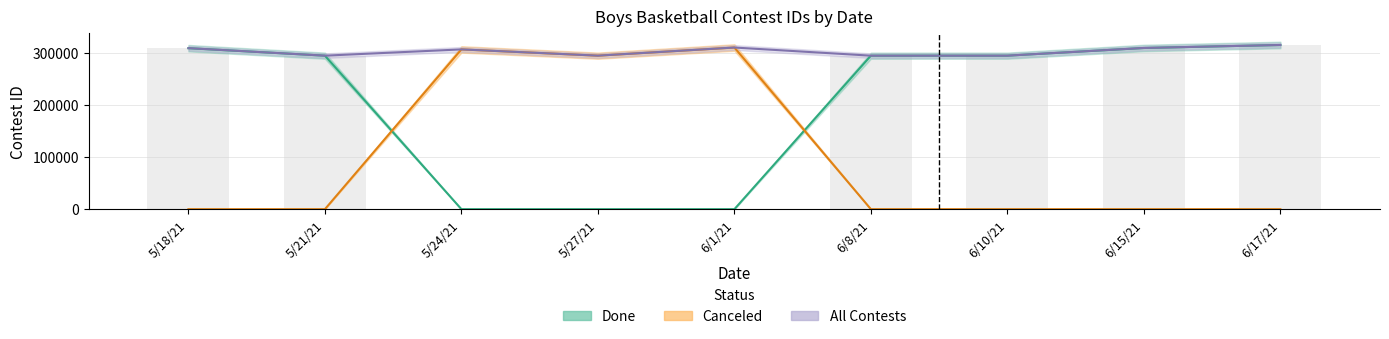

List the series in order of their overall mean, highest first.

Contest ID, Done, Canceled